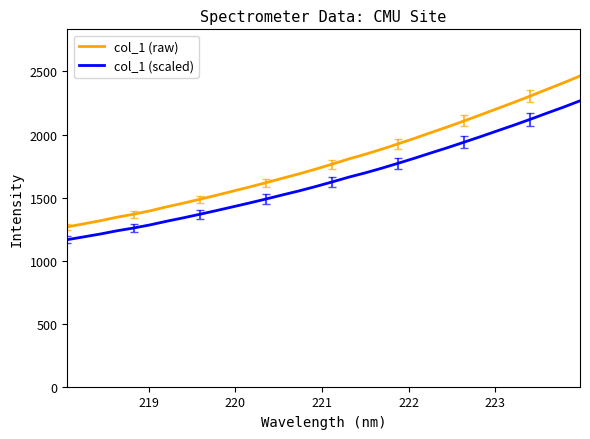

Rank the series by their average value, from lowest to highest.

col_1 (scaled), col_1 (raw)